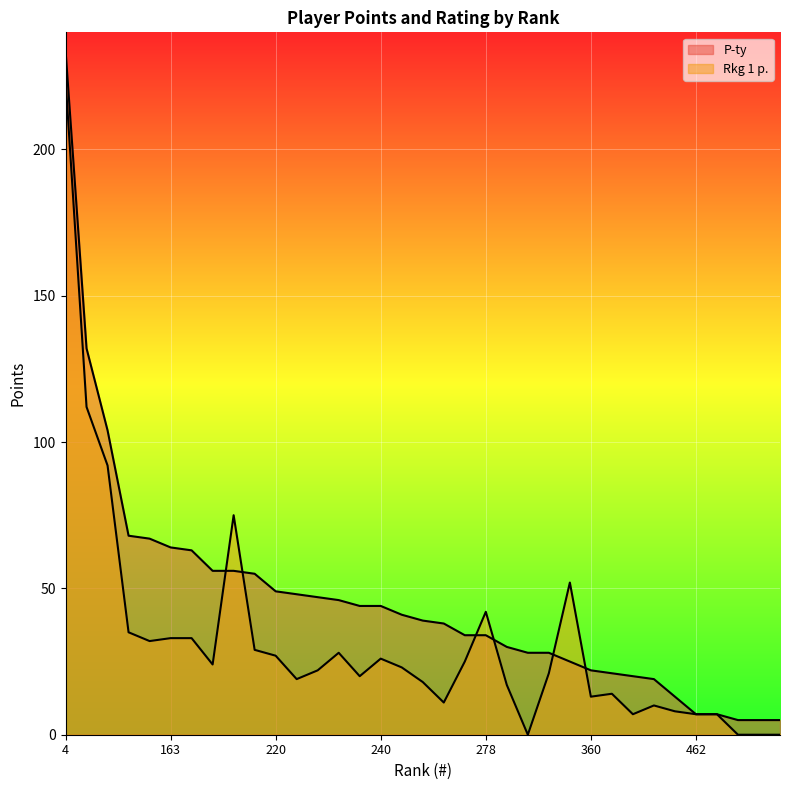

What is the difference between the Rkg 1 p. values at 278 and 309?

42